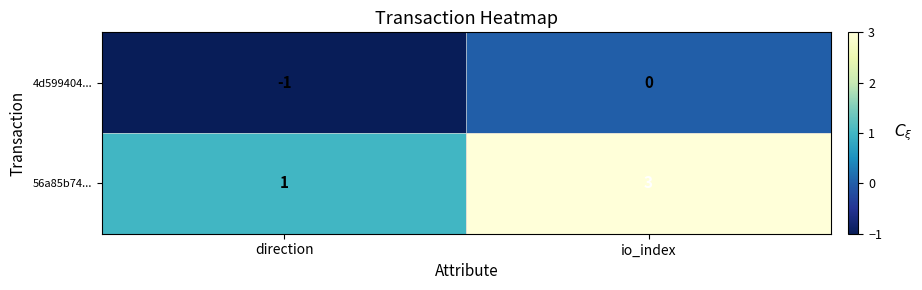

Rank the series at direction from lowest to highest value.

4d599404..., 56a85b74...